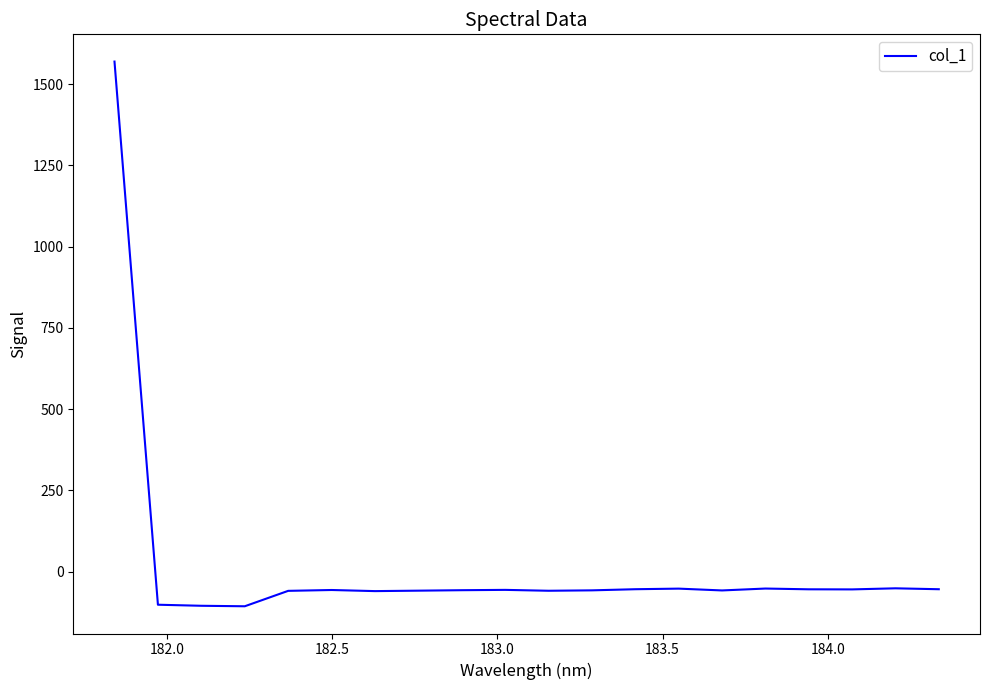

What is the smallest value displayed?

-106.4